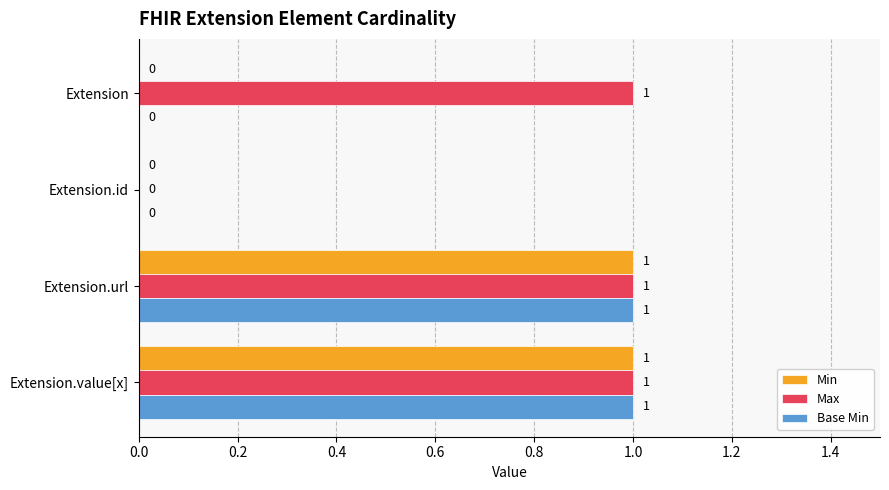

How many data points does each series have?

4